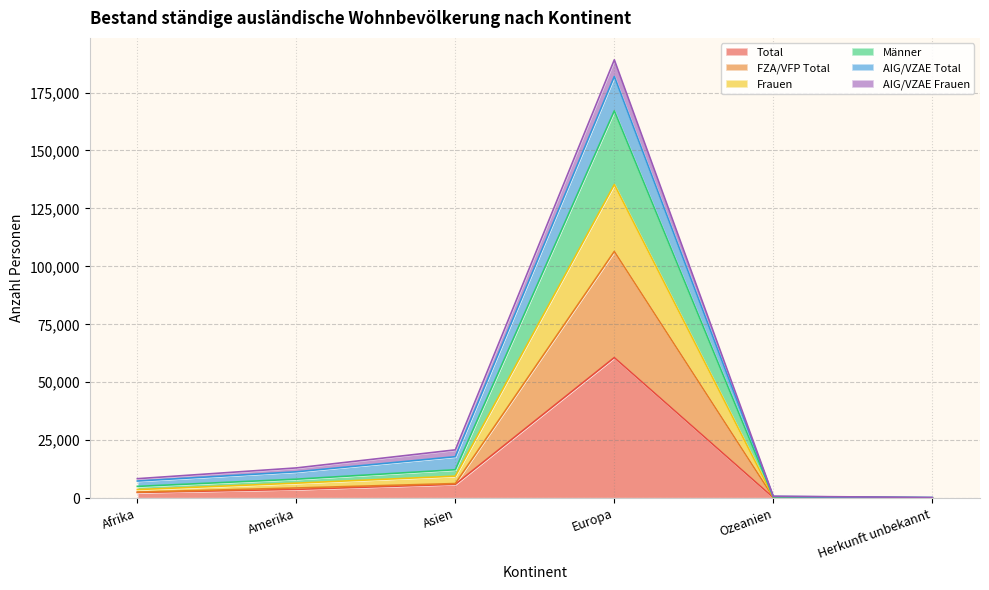

True or false: Männer and FZA/VFP Total intersect in this chart.

False